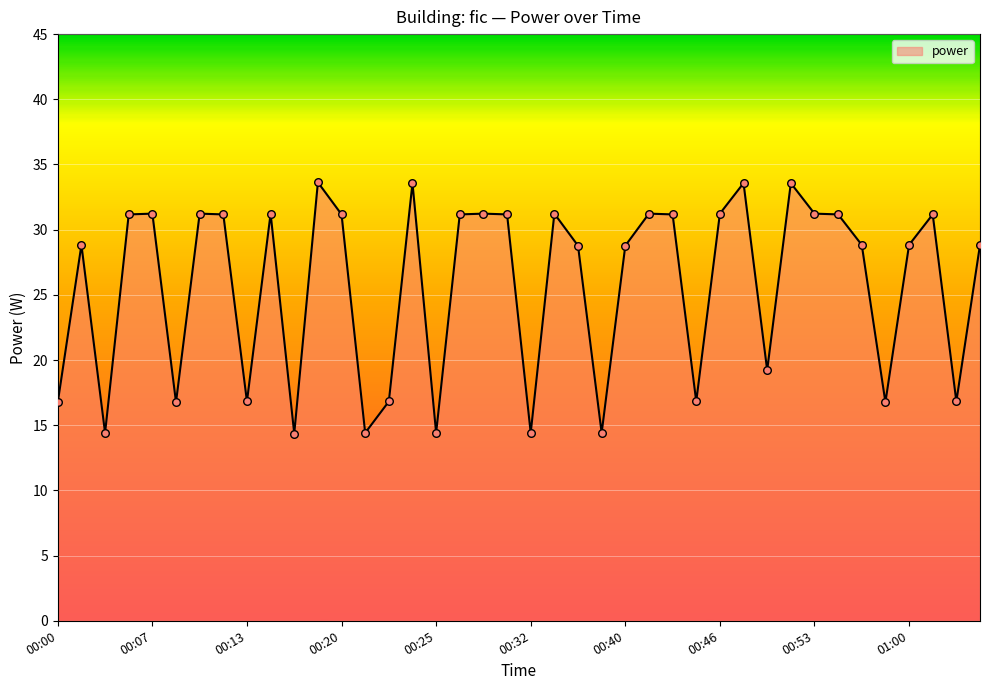

What is the difference between the maximum and minimum values?

19.3